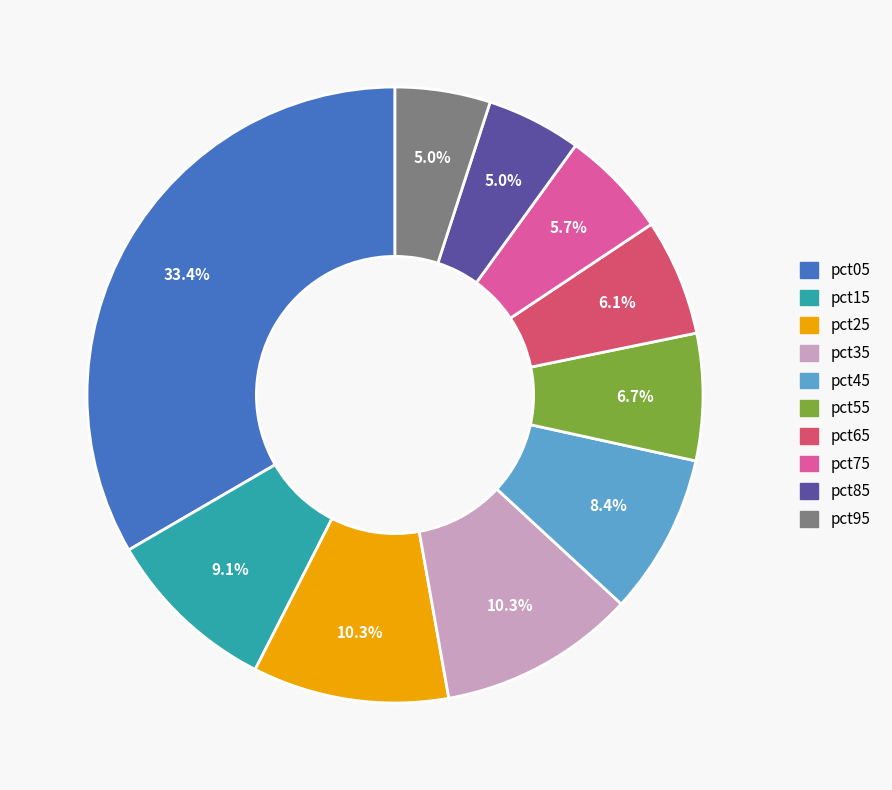

To the nearest percent, what is the average slice percentage?

10%